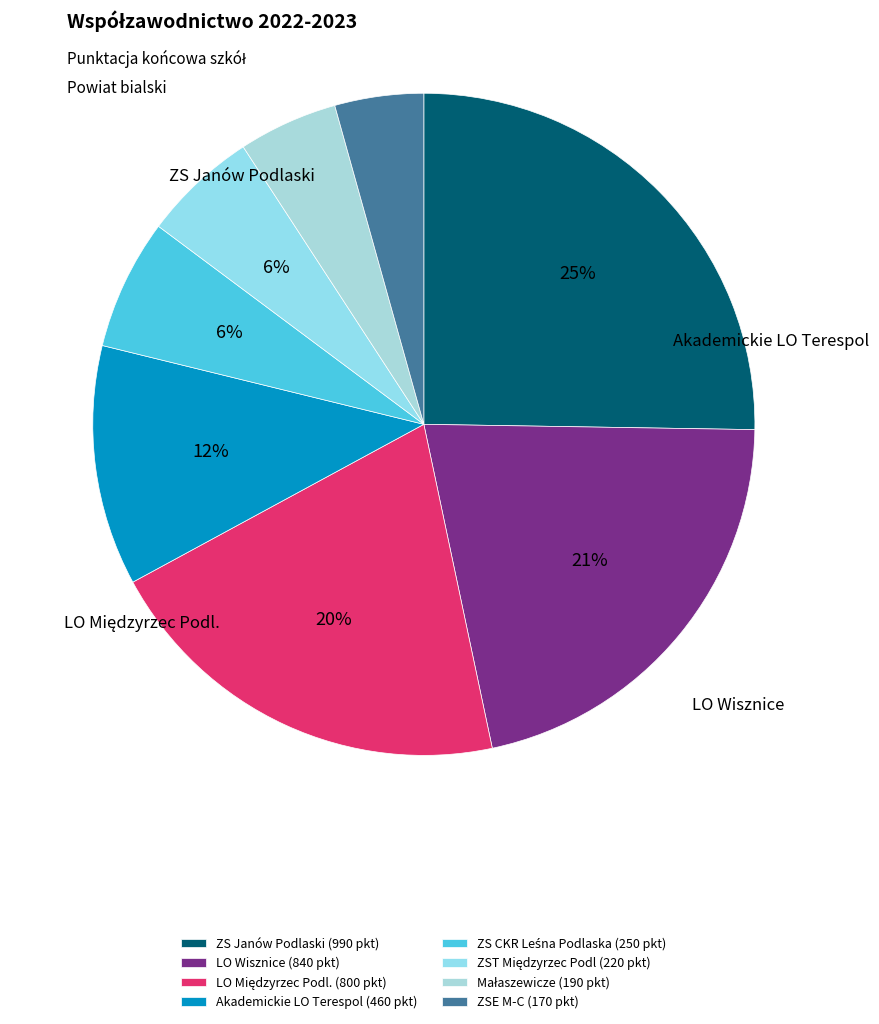

To the nearest percent, what is the difference between the LO Wisznice and ZS Janów Podlaski slice percentages?

4%